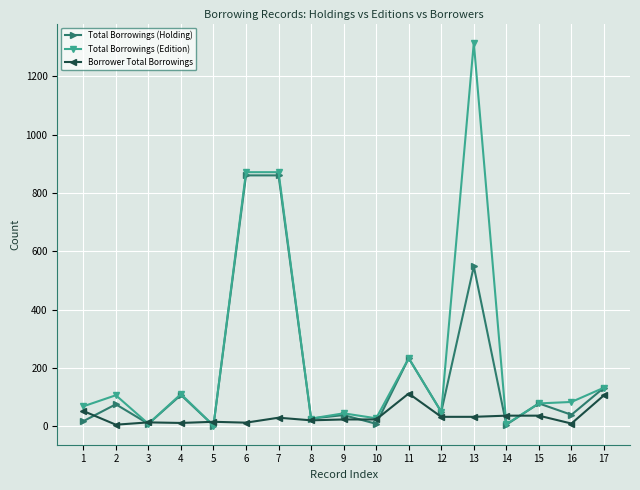

Rank the series by their average value, from lowest to highest.

Borrower Total Borrowings, Total Borrowings (Holding), Total Borrowings (Edition)